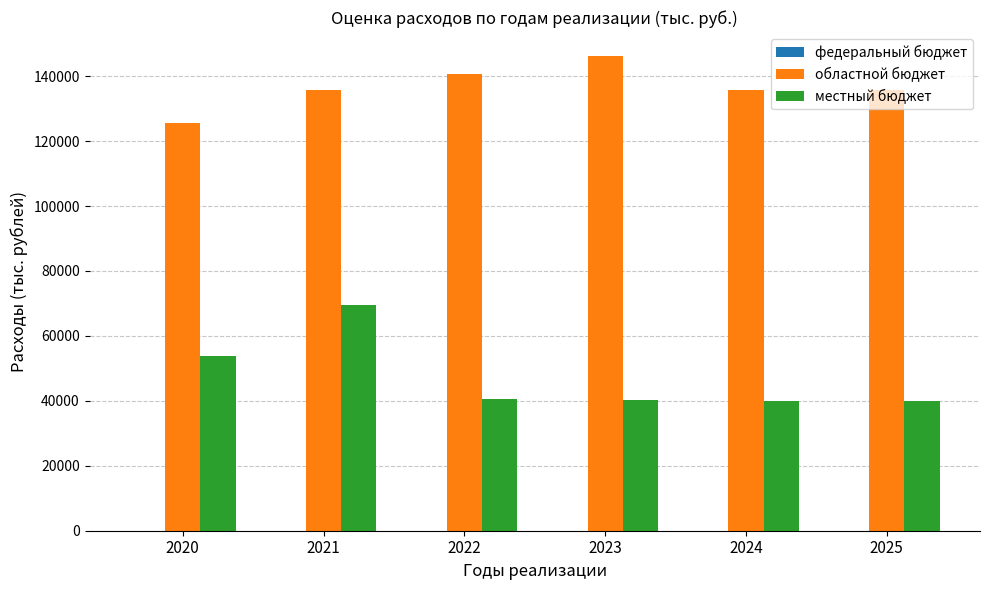

At which category is the sum across all series the highest?

2021